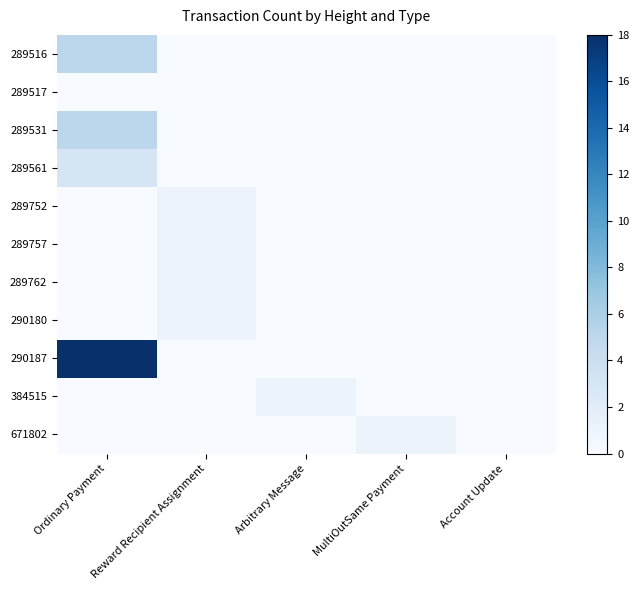

Rank the series by their maximum value, from highest to lowest.

290187, 289516, 289531, 289561, 289752, 289757, 289762, 290180, 384515, 671802, 289517